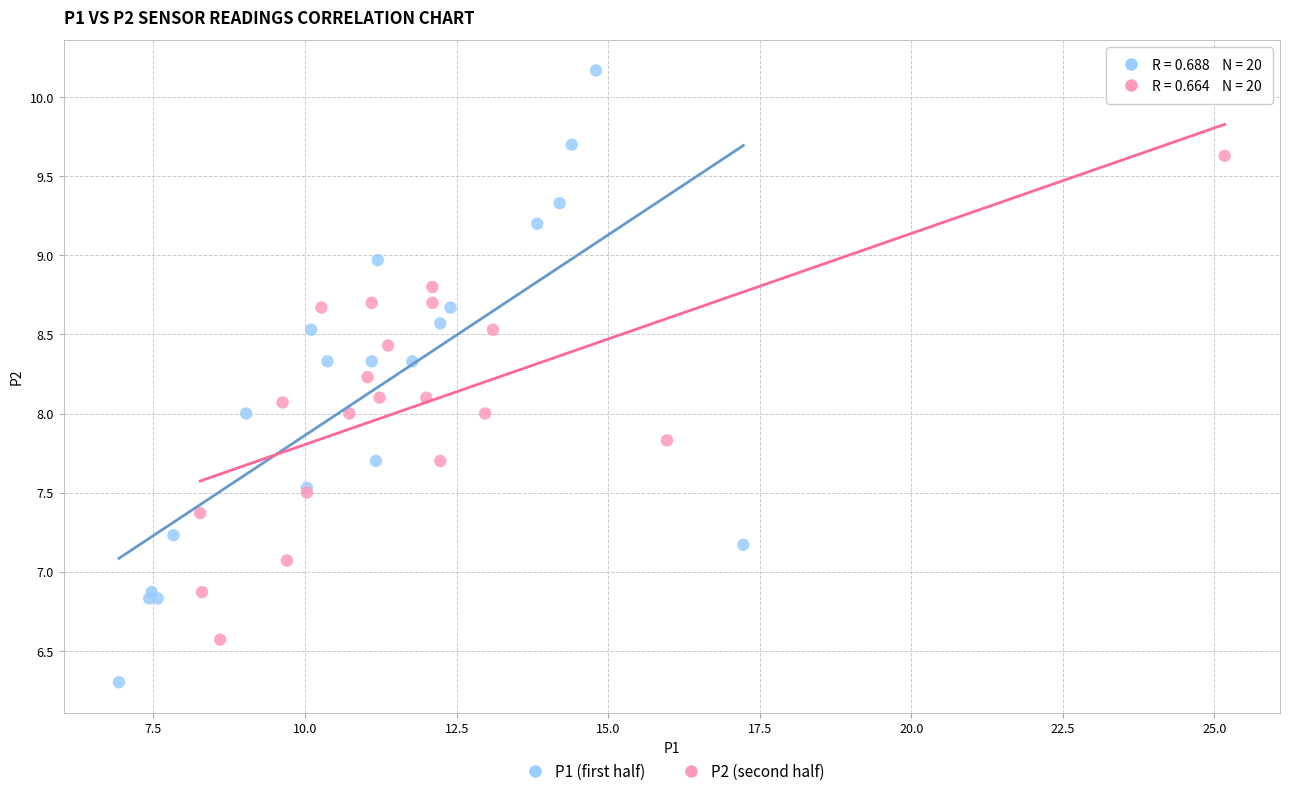

What are all the series names shown in the legend?

P1 (first half), P2 (second half)